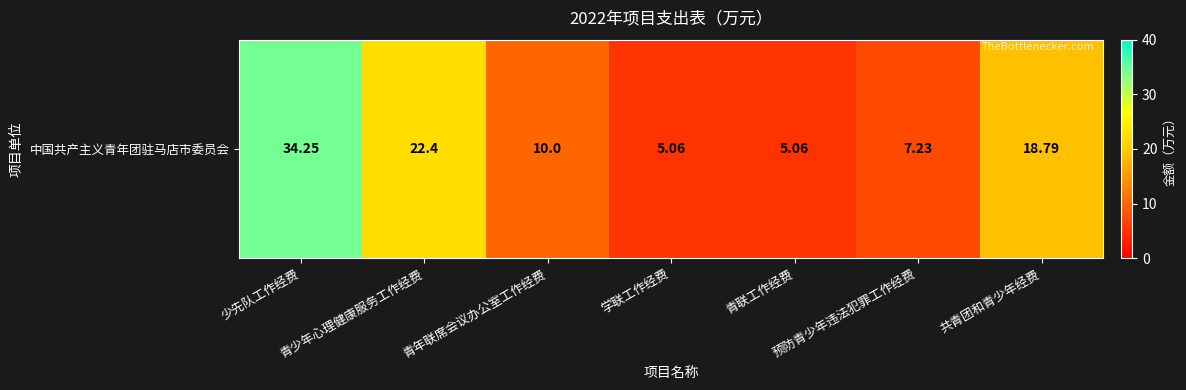

What is the difference between the second highest and second lowest values?

17.3